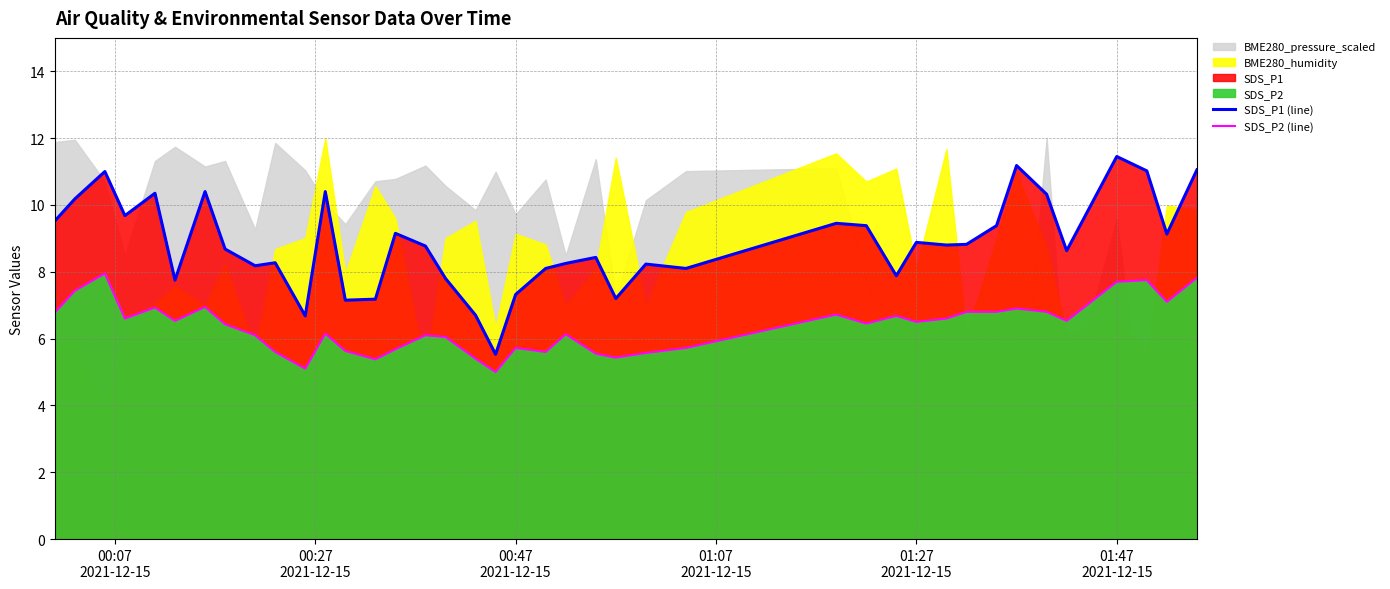

Is the value of SDS_P1 (line) at 31 greater than the value of SDS_P2 (line) at 11?

Yes